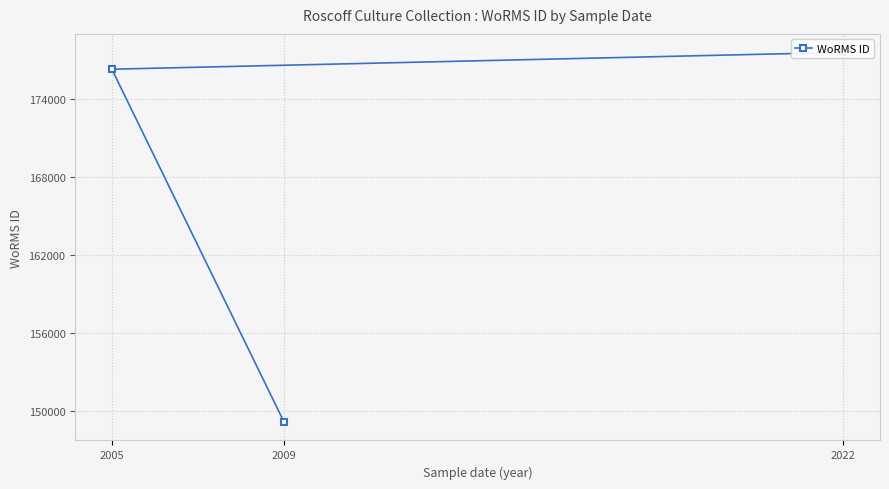

Which label corresponds to the smallest value in the chart?

2009